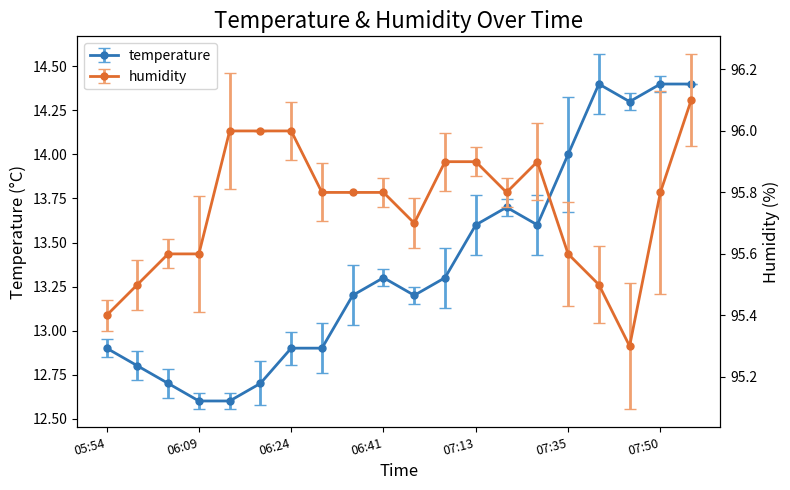

In temperature, how many points are lower than both neighbors (excluding endpoints)?

3